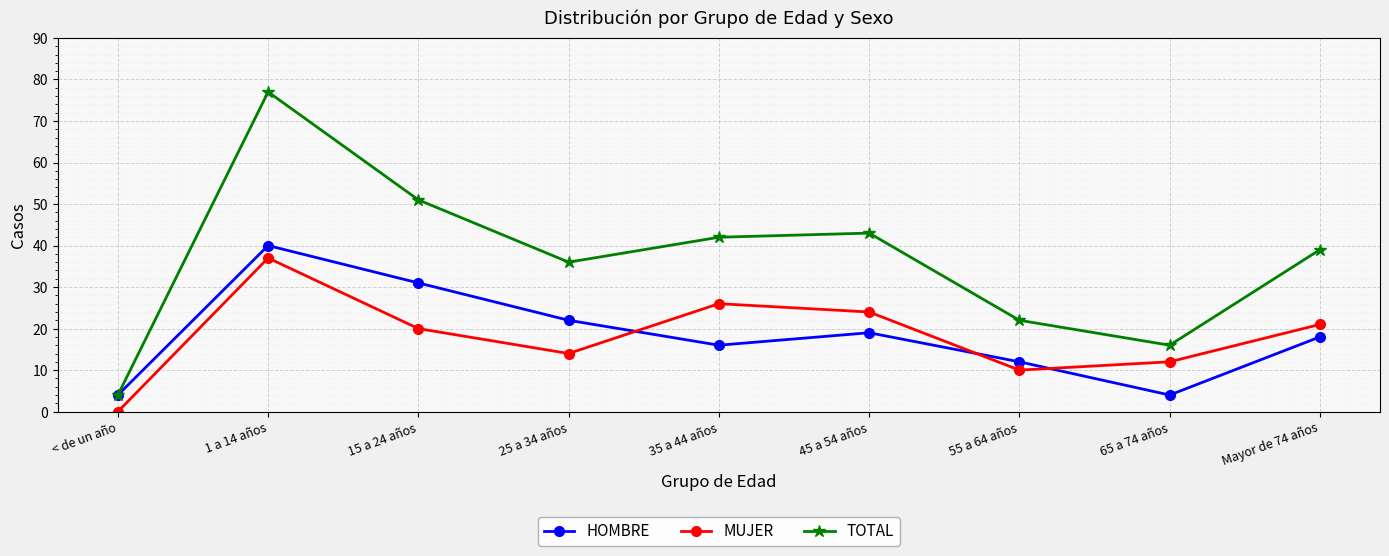

At which category is the sum across all series the highest?

1 a 14 años